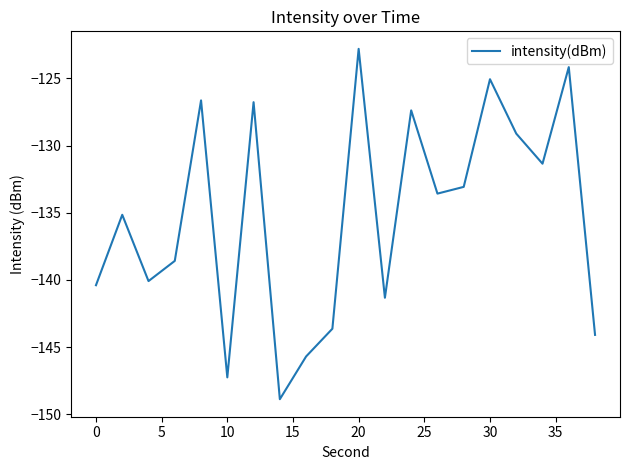

What is the difference between the maximum and minimum values?

26.1